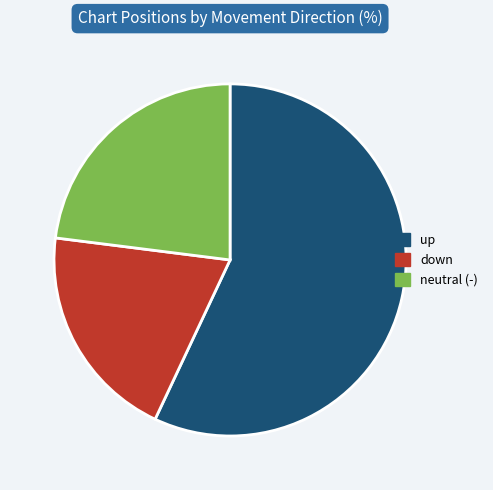

Is there any slice that represents more than half of the pie?

Yes